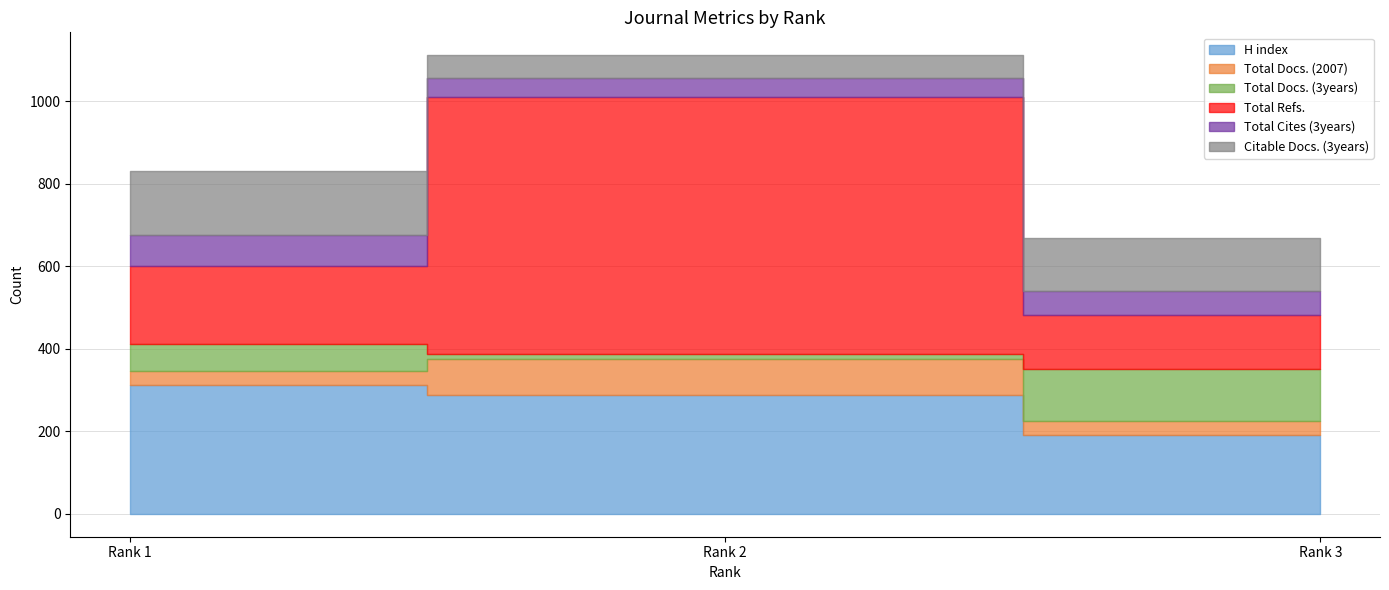

At which category is the sum across all series the highest?

Rank 2